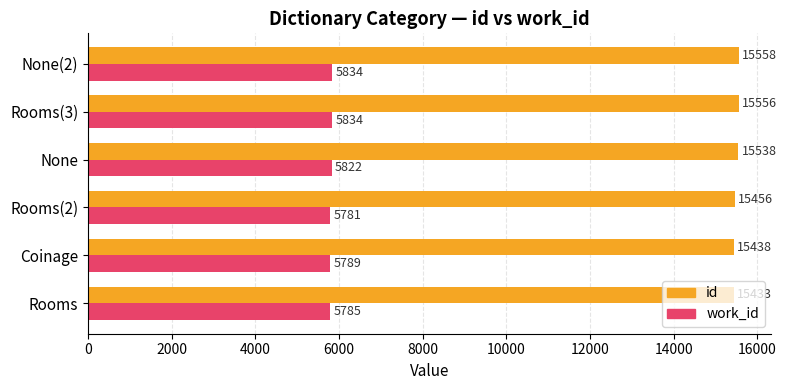

Count the number of data series in this chart.

2